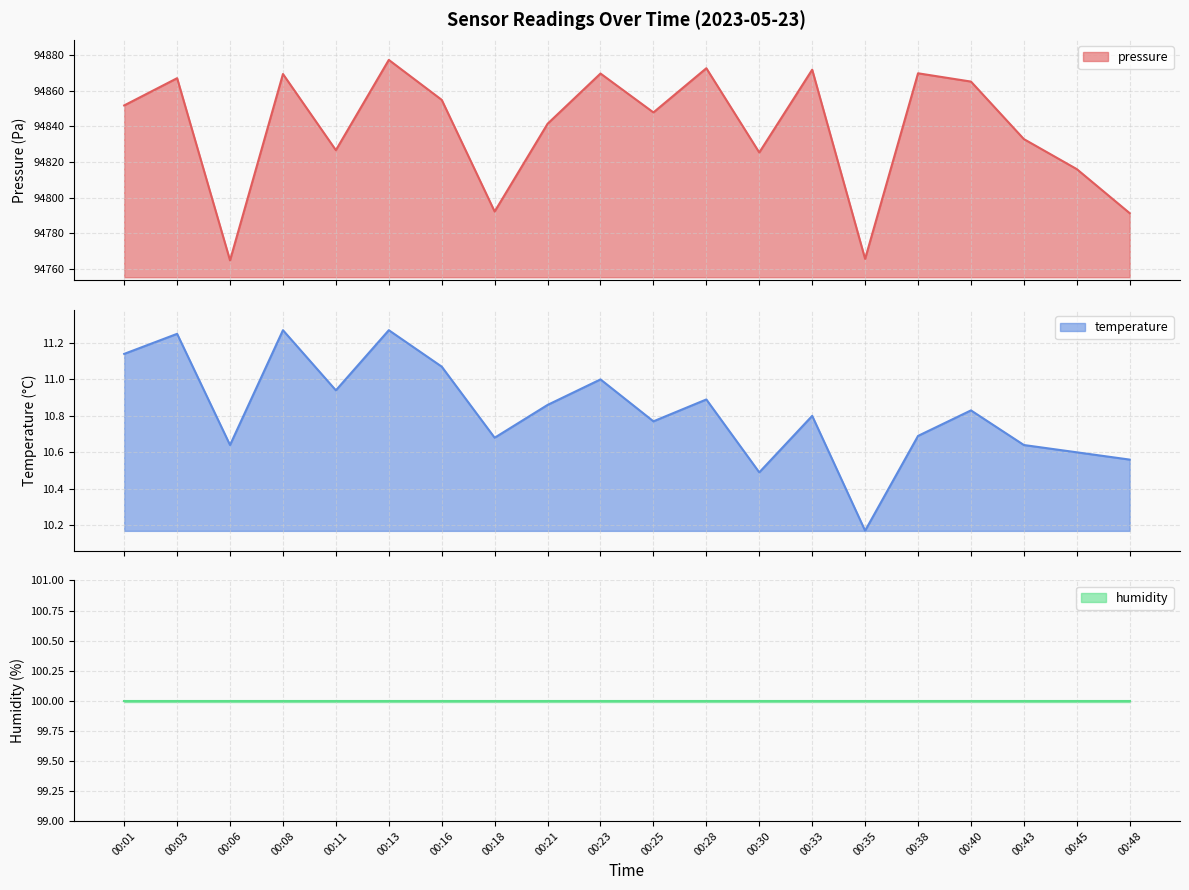

Is it true that pressure equals 94764.7 at 00:06?

True